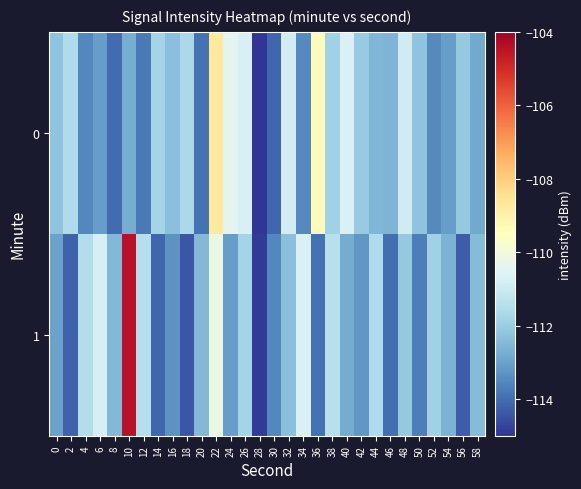

Between 34 and 48, which is larger?

48